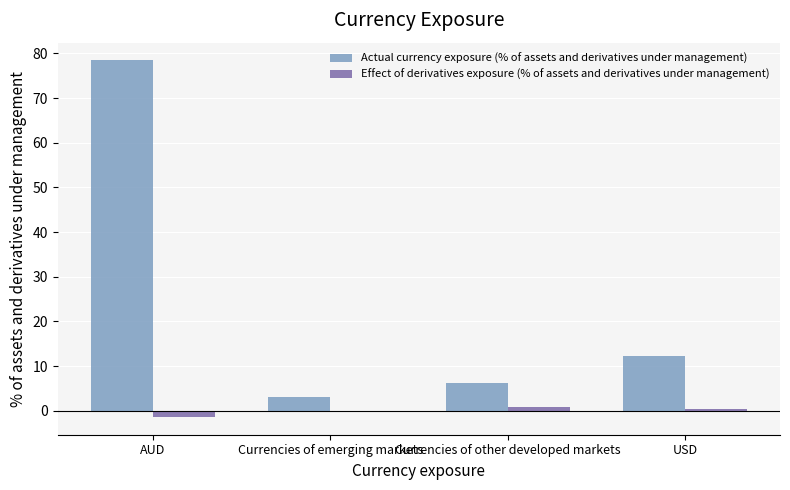

Are the bars grouped side by side (vs. stacked)?

Yes